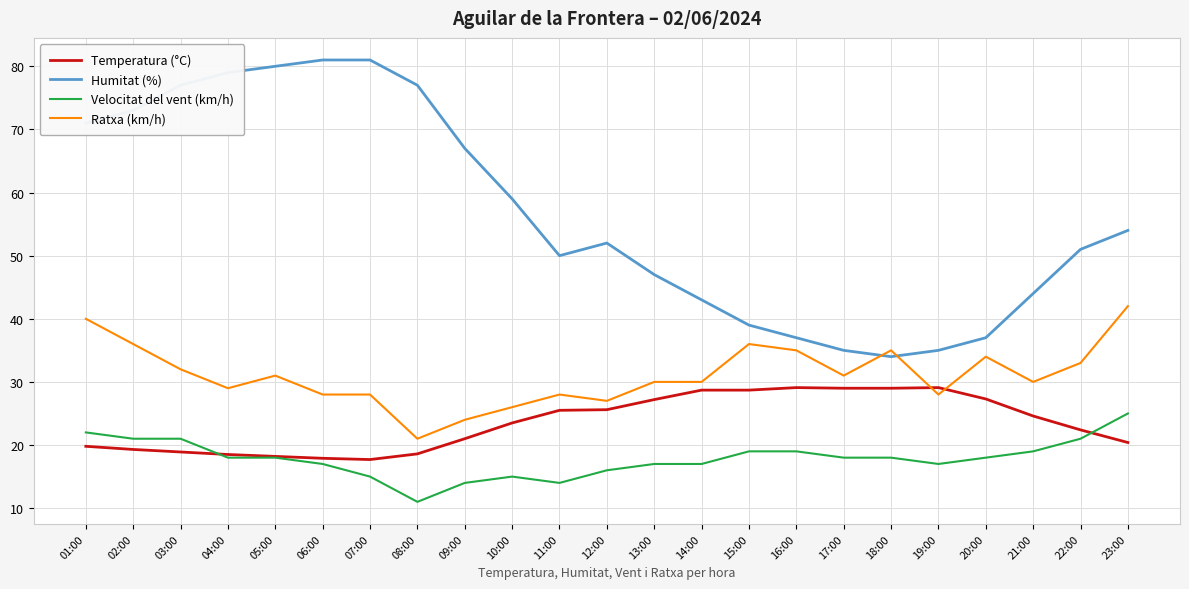

List the series in order of their peak value, lowest first.

Velocitat del vent (km/h), Temperatura (°C), Ratxa (km/h), Humitat (%)